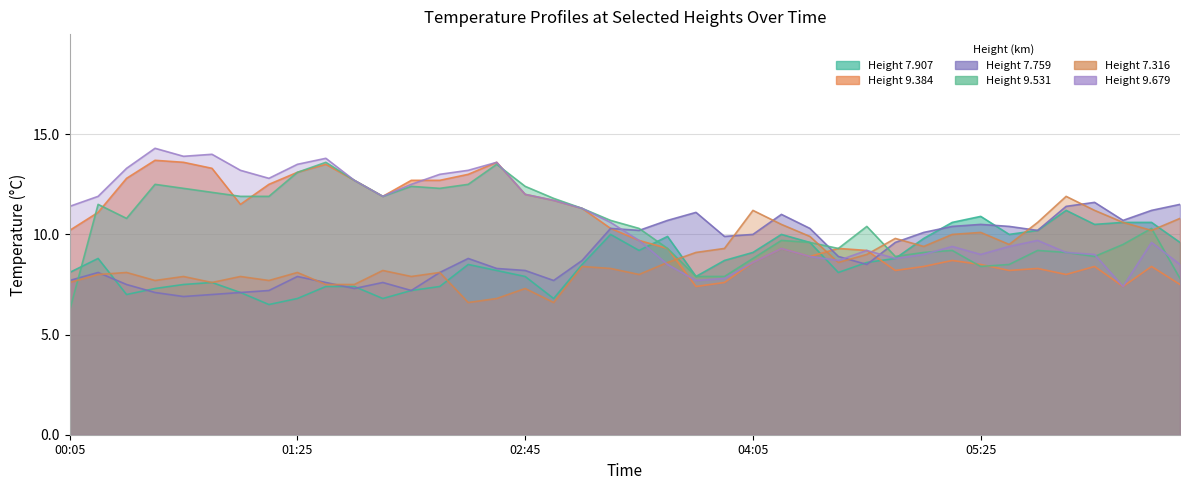

True or false: 9.384 and 9.679 intersect in this chart.

True